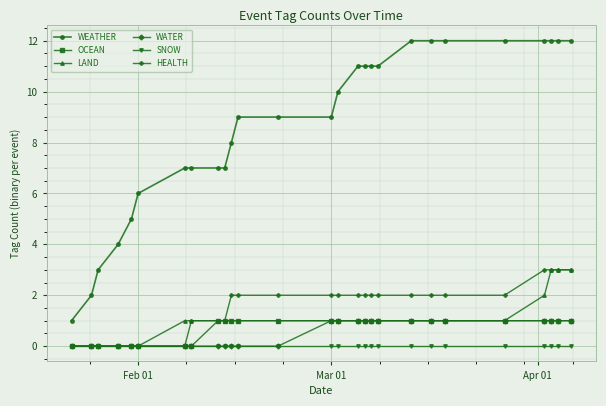

What is the greatest value displayed?

12